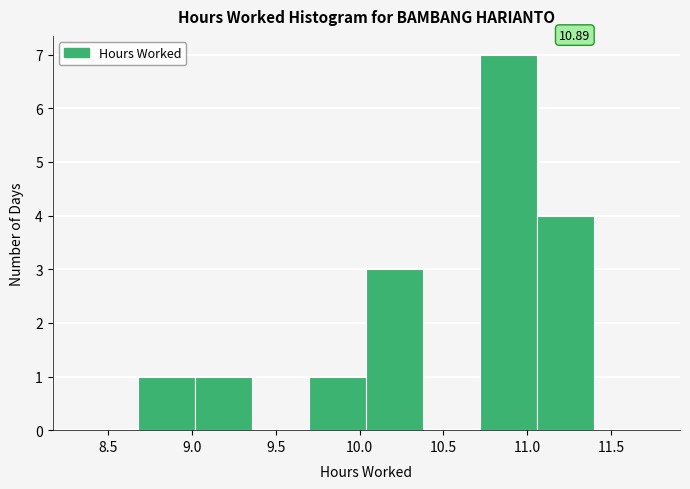

Over which range of the x-axis is the bar tallest?

10.72 to 11.06